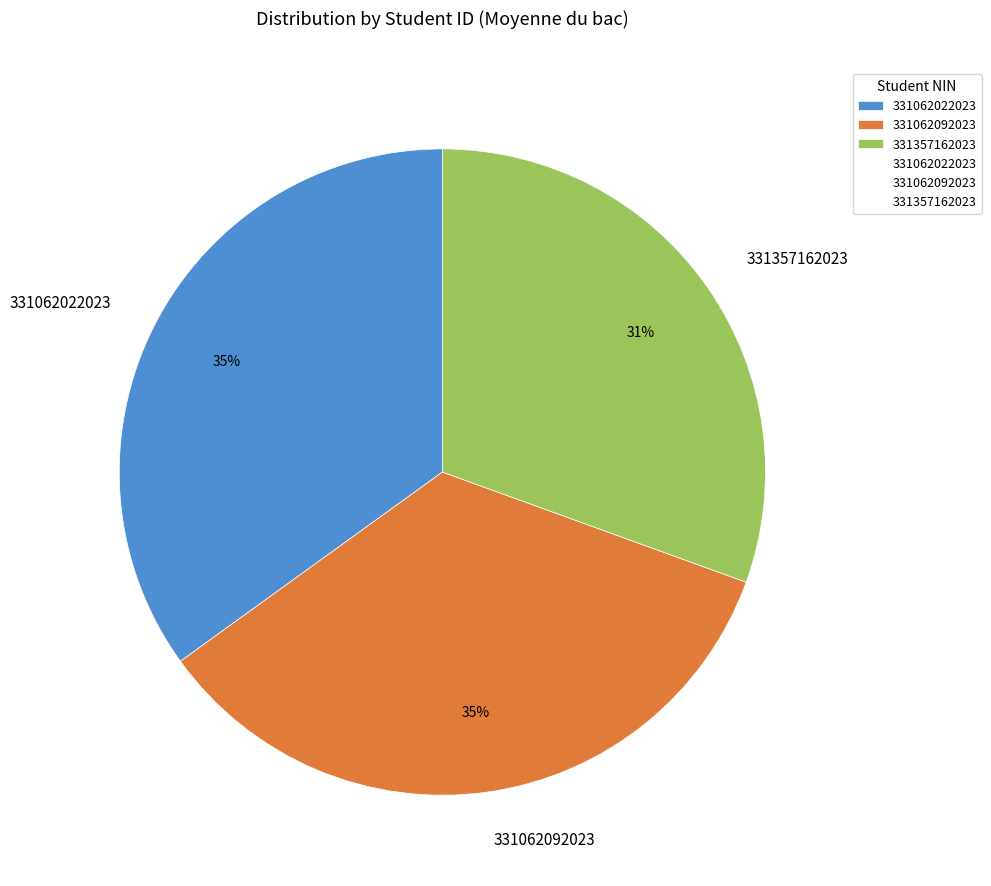

Which category has the smallest portion of the pie?

331357162023